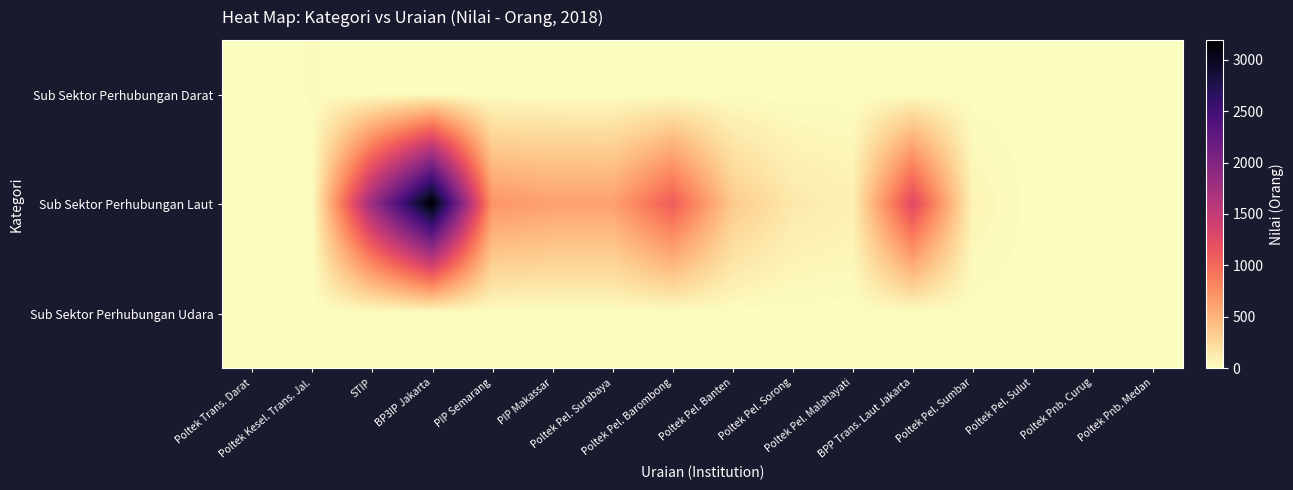

Which series has the largest range (max minus min)?

Sub Sektor Perhubungan Laut